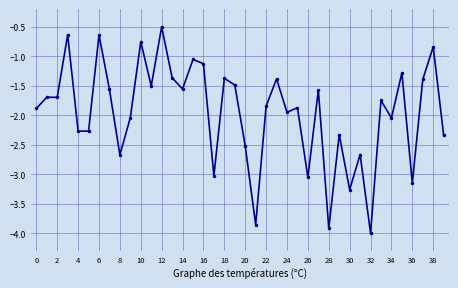

What is the smallest value displayed?

-4.0